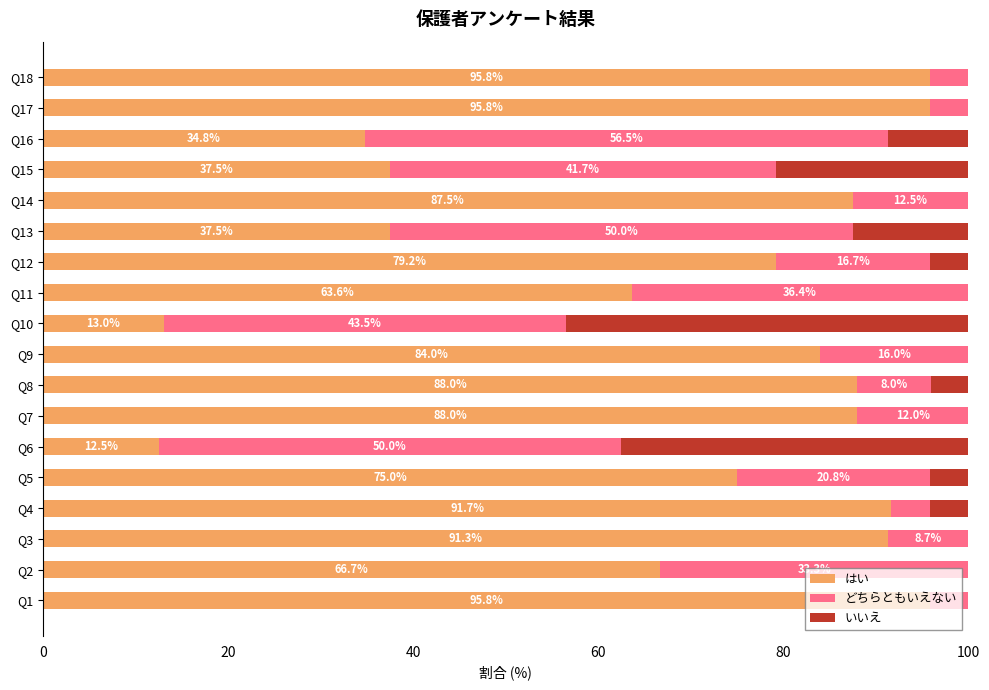

What is the total value across all series at Q5?

100.0